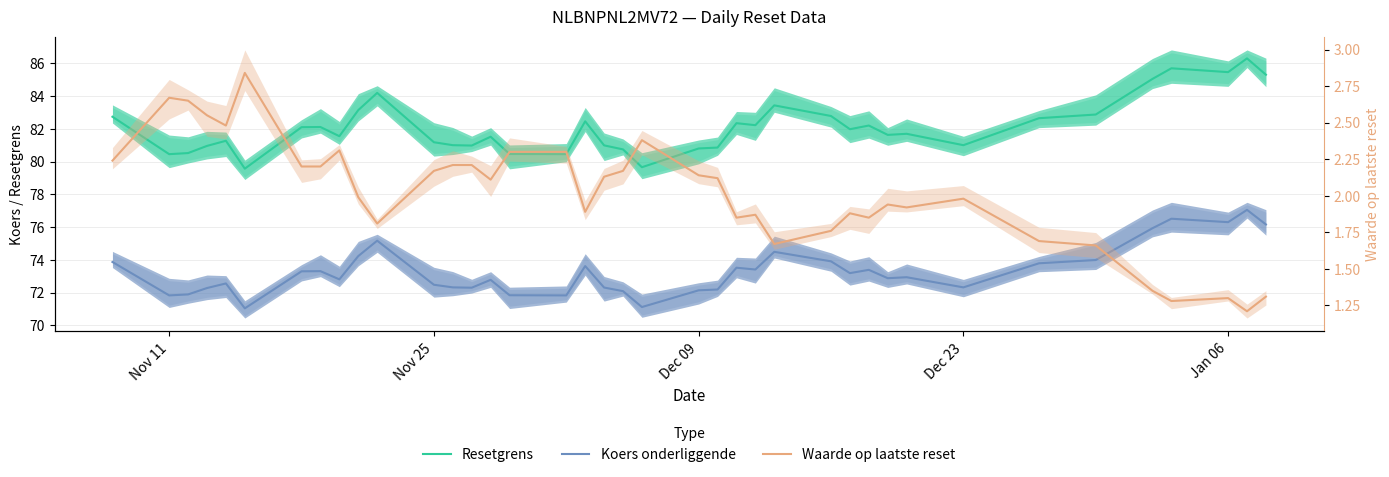

Which series has the widest spread of values?

Resetgrens